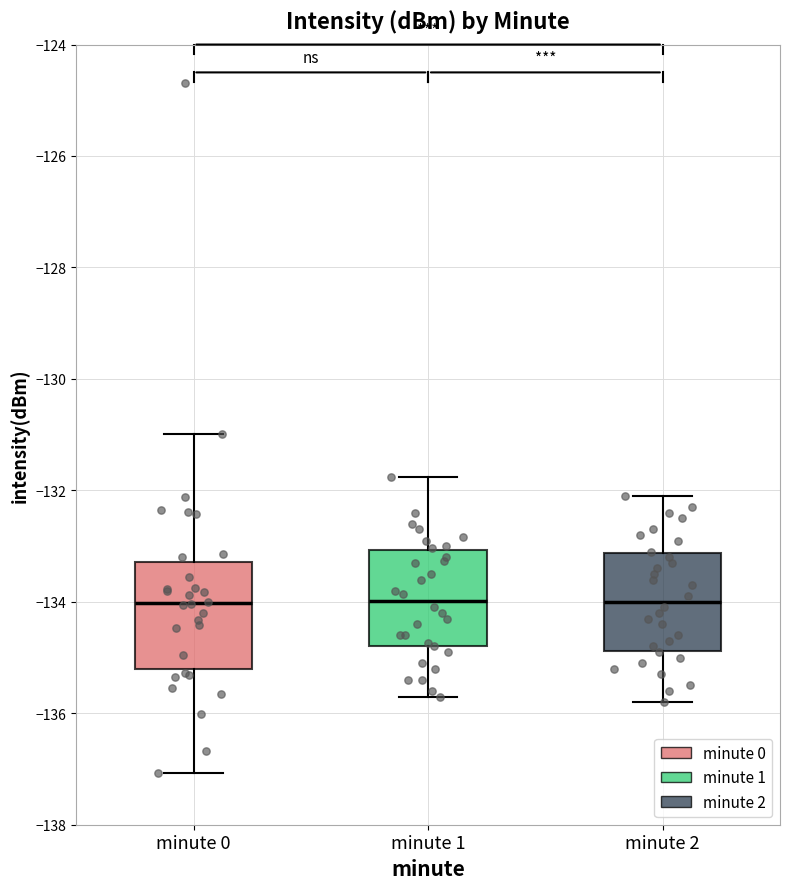

Where is the upper edge of the box for minute 0 on the y-axis? The values are not printed on the chart, so give them approximately, as read against the axis.

-133.2